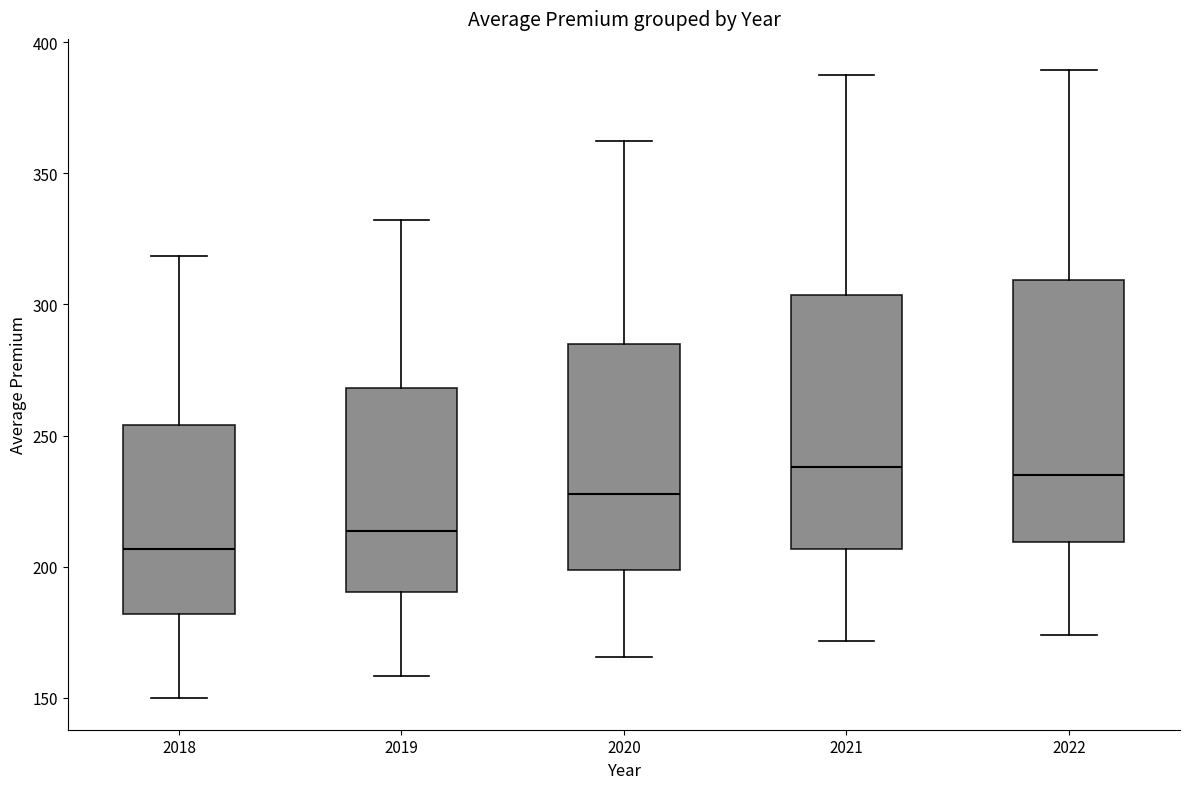

Reading left to right, transcribe this box plot: for each box, give where its median line is, the range the box spans, and where its two whiskers end, as read against the y-axis. The values are not printed on the chart, so give them approximately, as read against the axis.

2018: median 205, box 180 to 255, whiskers 150 to 320
2019: median 215, box 190 to 270, whiskers 160 to 330
2020: median 230, box 200 to 285, whiskers 165 to 360
2021: median 240, box 205 to 305, whiskers 170 to 385
2022: median 235, box 210 to 310, whiskers 175 to 390